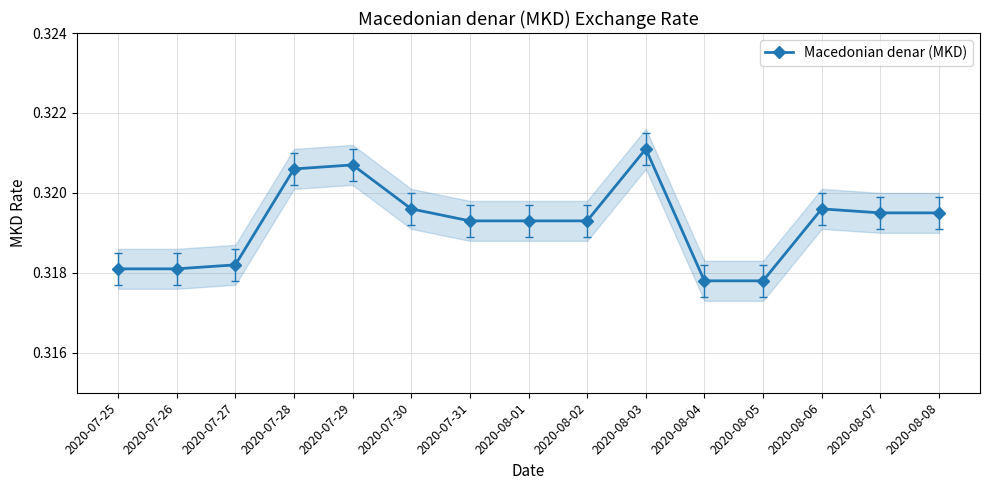

At which label is the value closest to 0?

2020-08-04